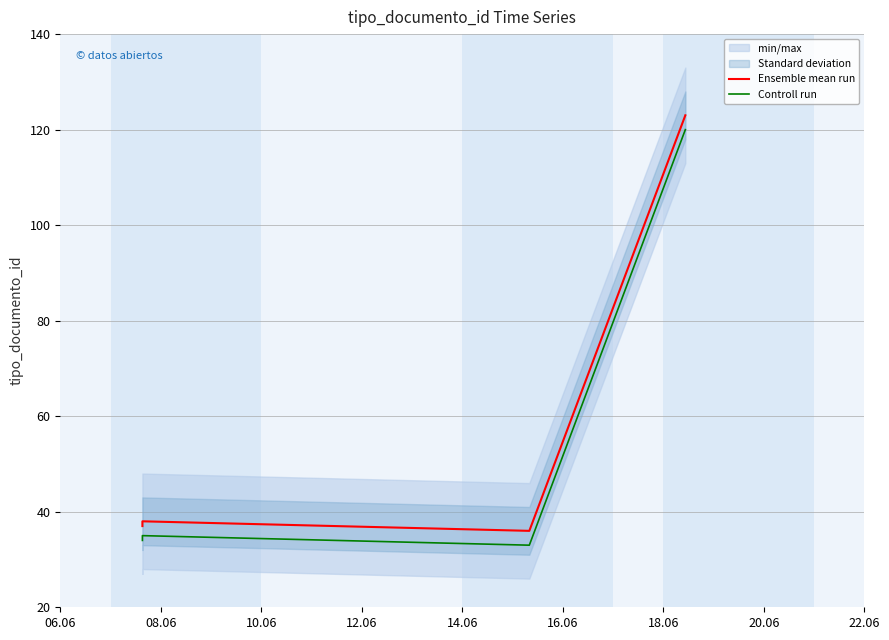

Which series has the widest spread of values?

Ensemble mean run